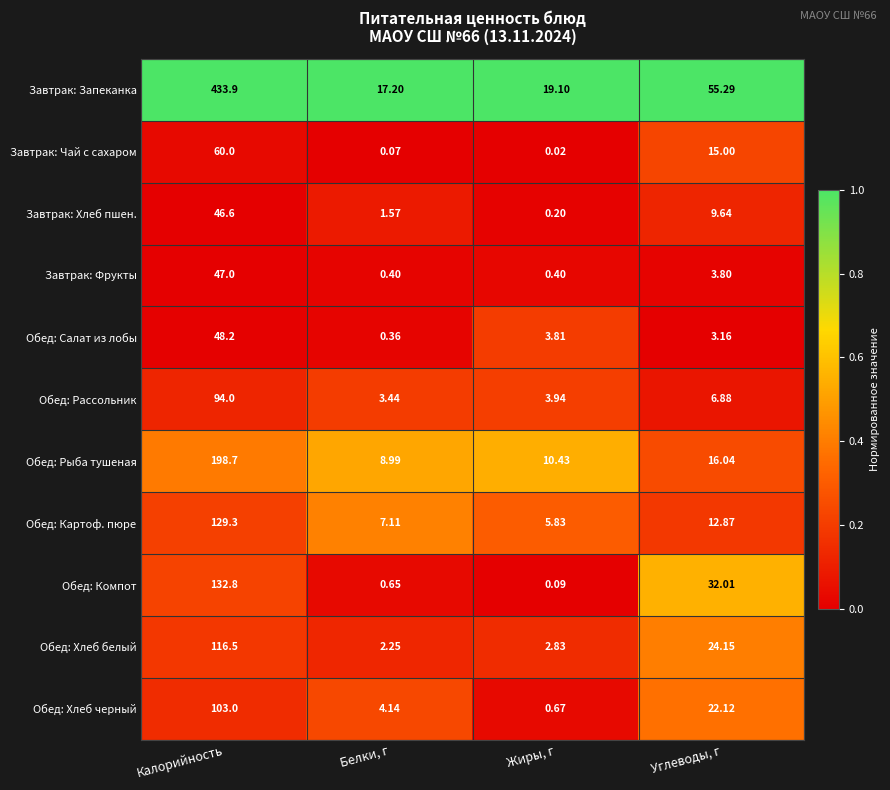

Rank the series by their maximum value, from lowest to highest.

Завтрак: Хлеб пшен., Завтрак: Фрукты, Обед: Салат из лобы, Завтрак: Чай с сахаром, Обед: Рассольник, Обед: Хлеб черный, Обед: Хлеб белый, Обед: Картоф. пюре, Обед: Компот, Обед: Рыба тушеная, Завтрак: Запеканка